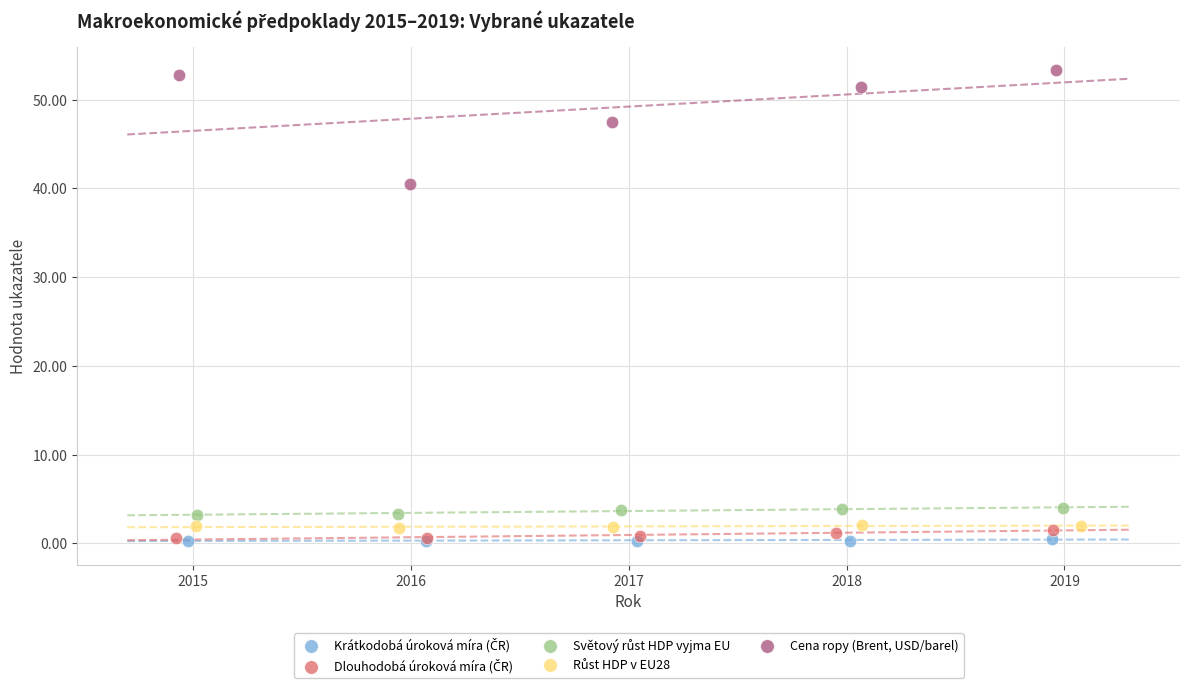

Which series contains the highest Y value?

Cena ropy (Brent, USD/barel)